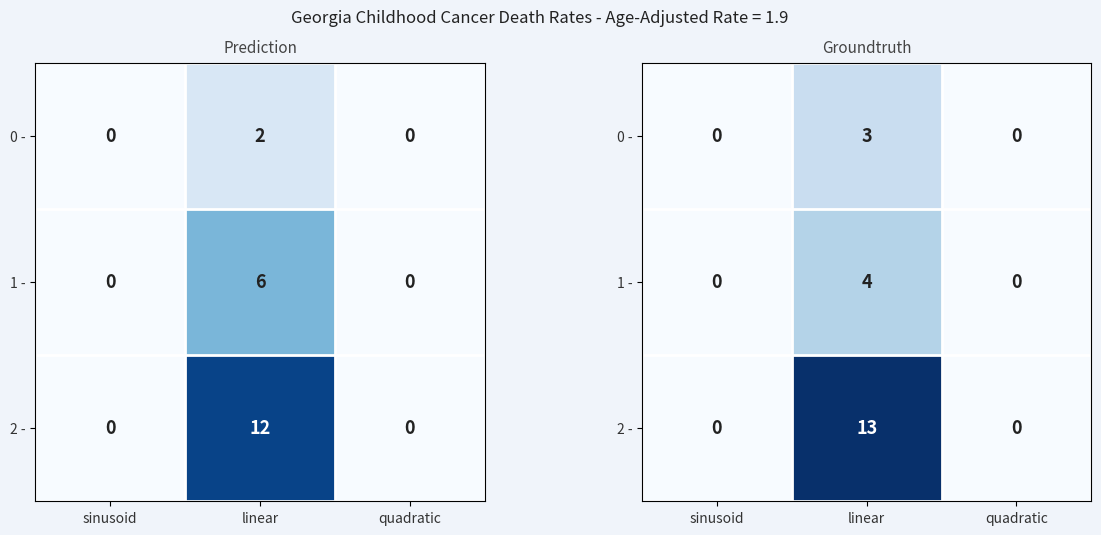

Which series has the largest total across all categories?

2 -